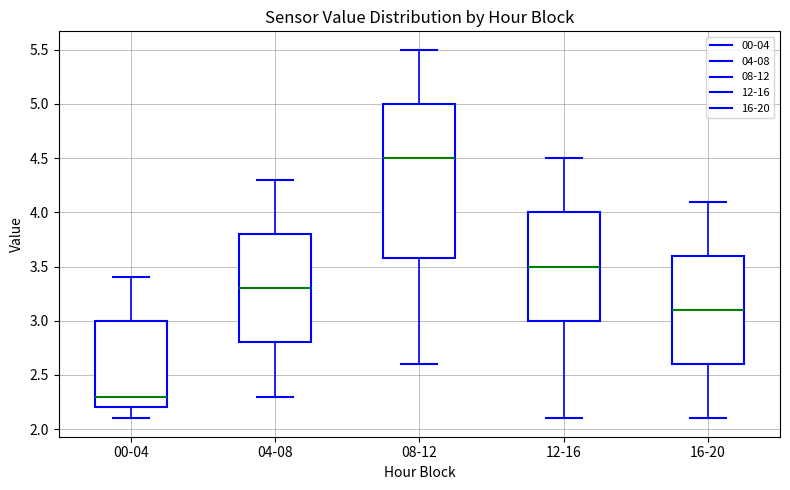

Which box has the highest median line?

08-12